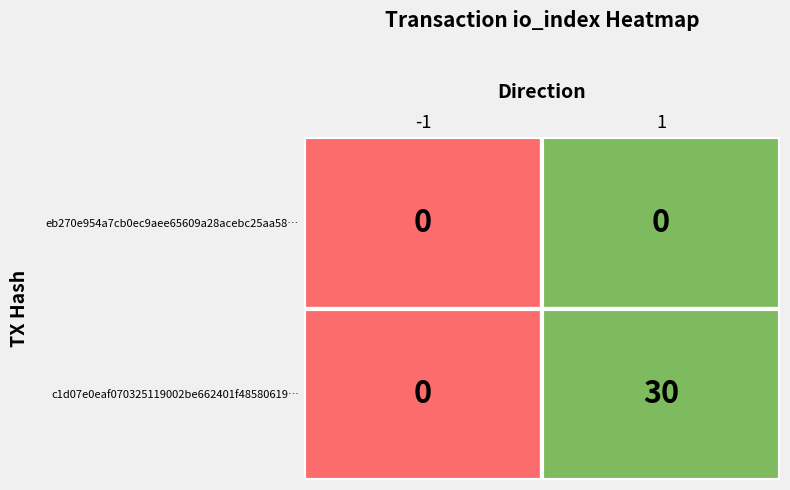

At which label does c1d07e0eaf070325119002be662401f48580619 reach its peak?

direction_1